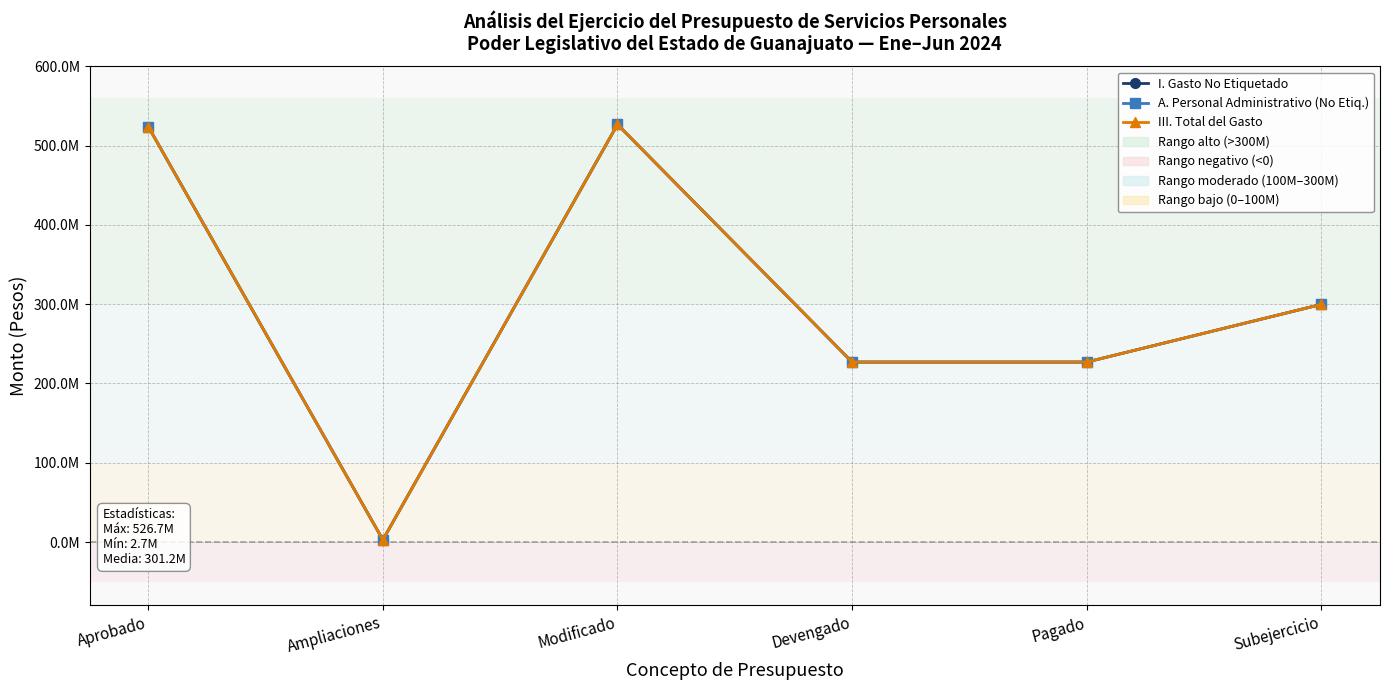

Is this an area chart (filled region under the line)?

No